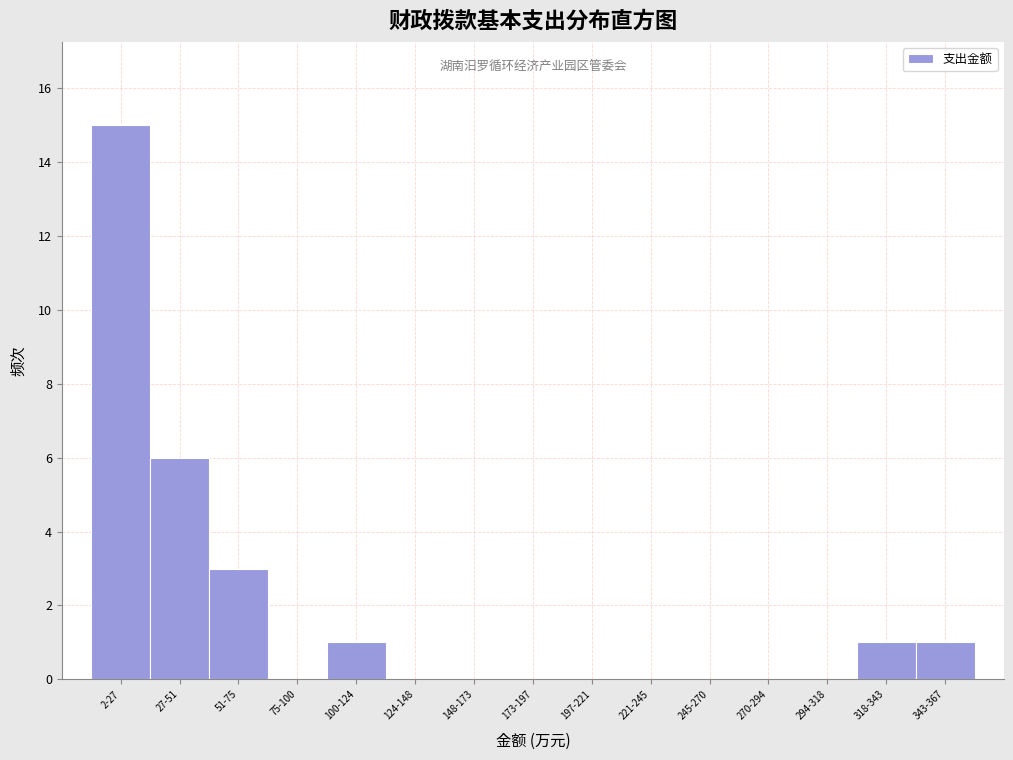

Reading left to right, extract all data points from this chart.

2-27=15	27-51=6	51-75=3	75-100=0	100-124=1	124-148=0	148-173=0	173-197=0	197-221=0	221-245=0	245-270=0	270-294=0	294-318=0	318-343=1	343-367=1